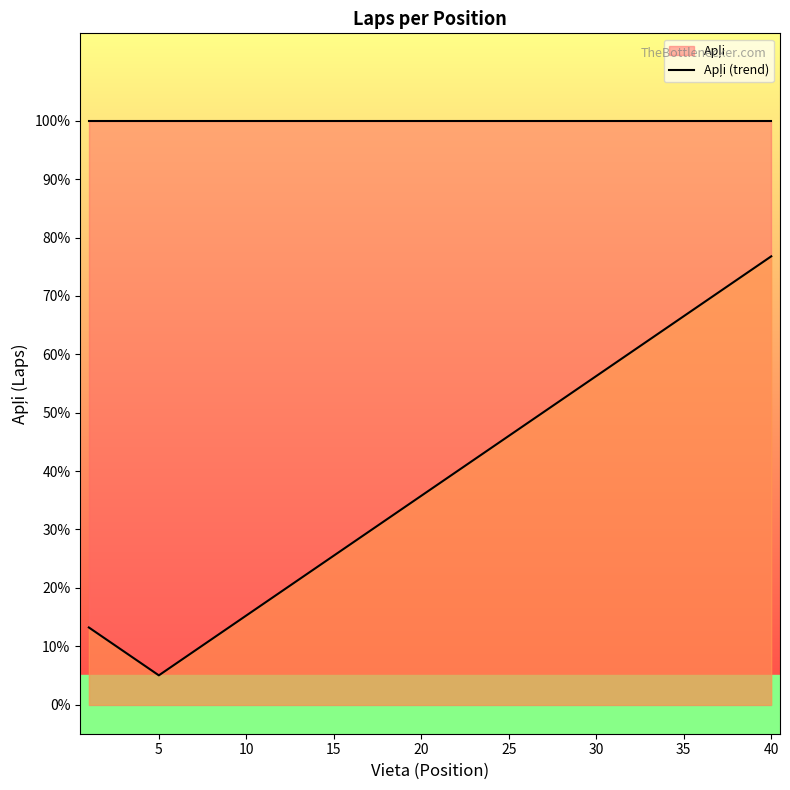

What value does the data have at 10?

0.1